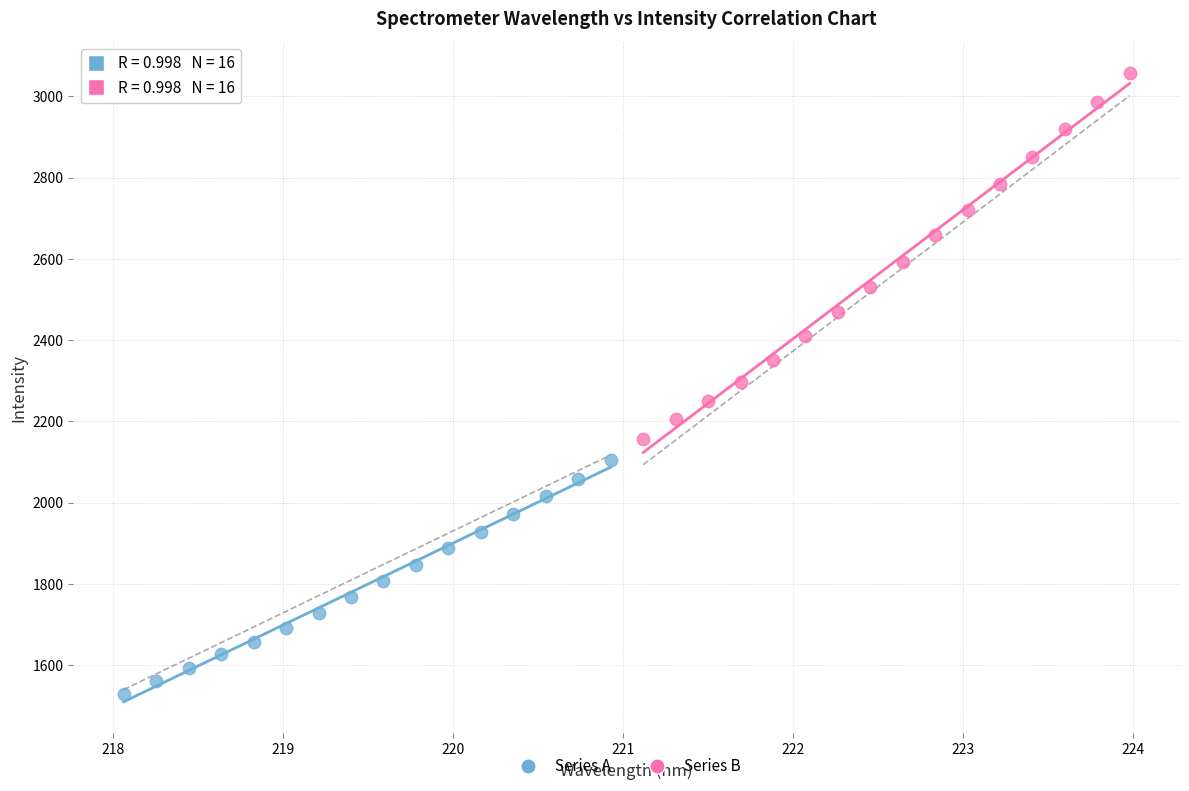

Which series contains the lowest Y value?

Series A